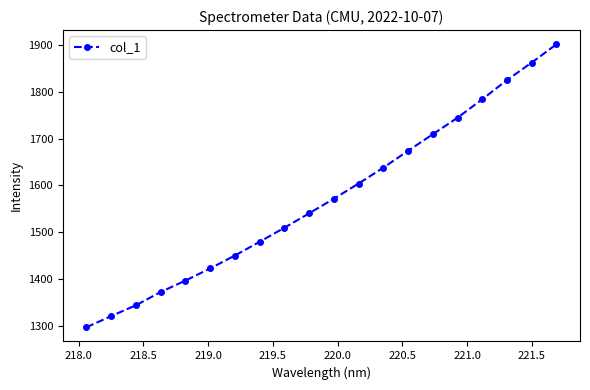

Reading left to right, list all the values displayed in this chart.

1297.2	1321.1	1344.2	1372.5	1397.0	1422.9	1450.4	1479.8	1509.7	1540.5	1571.7	1604.2	1638.1	1674.0	1709.4	1744.7	1784.2	1825.1	1862.5	1901.5